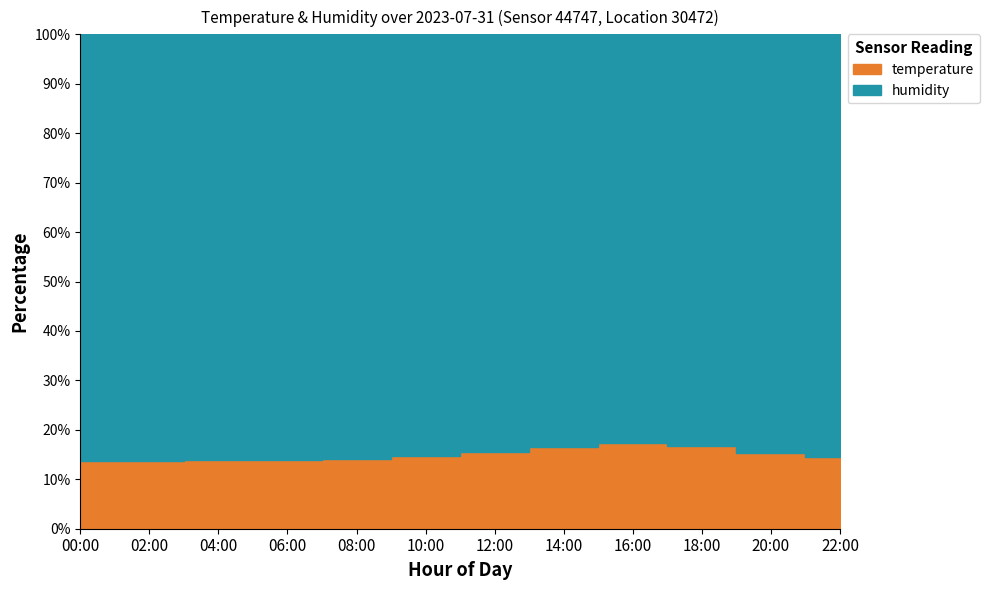

What is the label of the 11th point from the right?

02:00